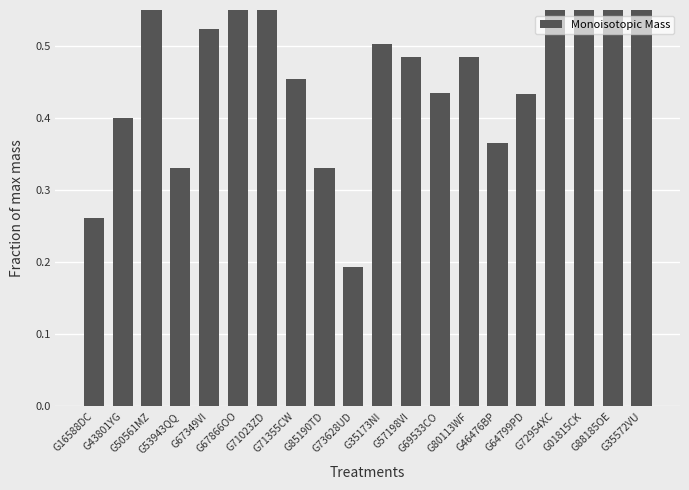

Between G71023ZD and G64799PD, which is larger?

G71023ZD